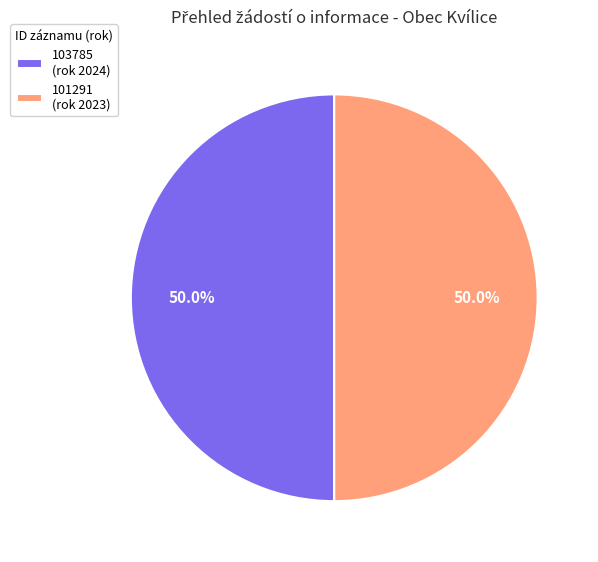

What percentage do 101291 (rok 2023) and 103785 (rok 2024) together represent?

100.0%